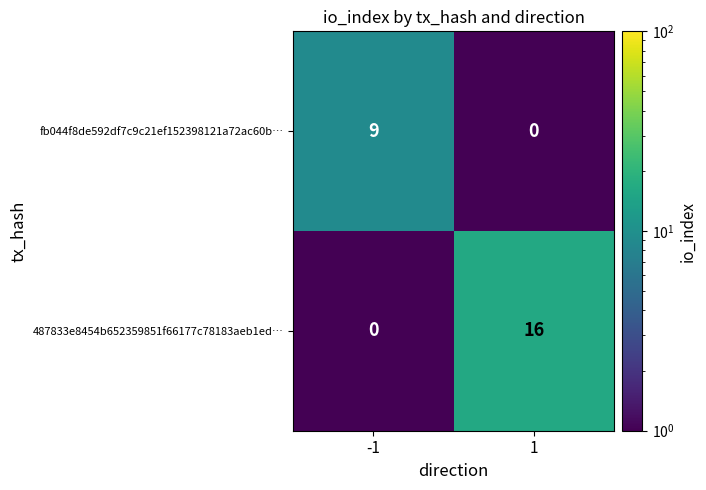

What is the spread (max minus min) of values at 1?

16